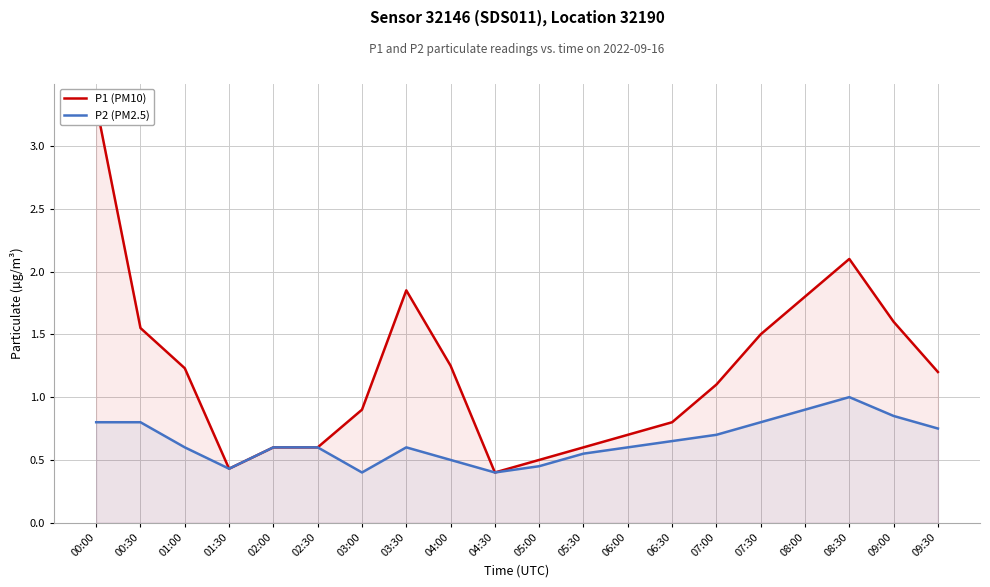

Reading left to right, extract all data points from this chart.

P1 (PM10): 00:00=3.3	00:30=1.6	01:00=1.2	01:30=0.4	02:00=0.6	02:30=0.6	03:00=0.9	03:30=1.9	04:00=1.2	04:30=0.4	05:00=0.5	05:30=0.6	06:00=0.7	06:30=0.8	07:00=1.1	07:30=1.5	08:00=1.8	08:30=2.1	09:00=1.6	09:30=1.2
P2 (PM2.5): 00:00=0.8	00:30=0.8	01:00=0.6	01:30=0.4	02:00=0.6	02:30=0.6	03:00=0.4	03:30=0.6	04:00=0.5	04:30=0.4	05:00=0.5	05:30=0.6	06:00=0.6	06:30=0.7	07:00=0.7	07:30=0.8	08:00=0.9	08:30=1.0	09:00=0.8	09:30=0.8